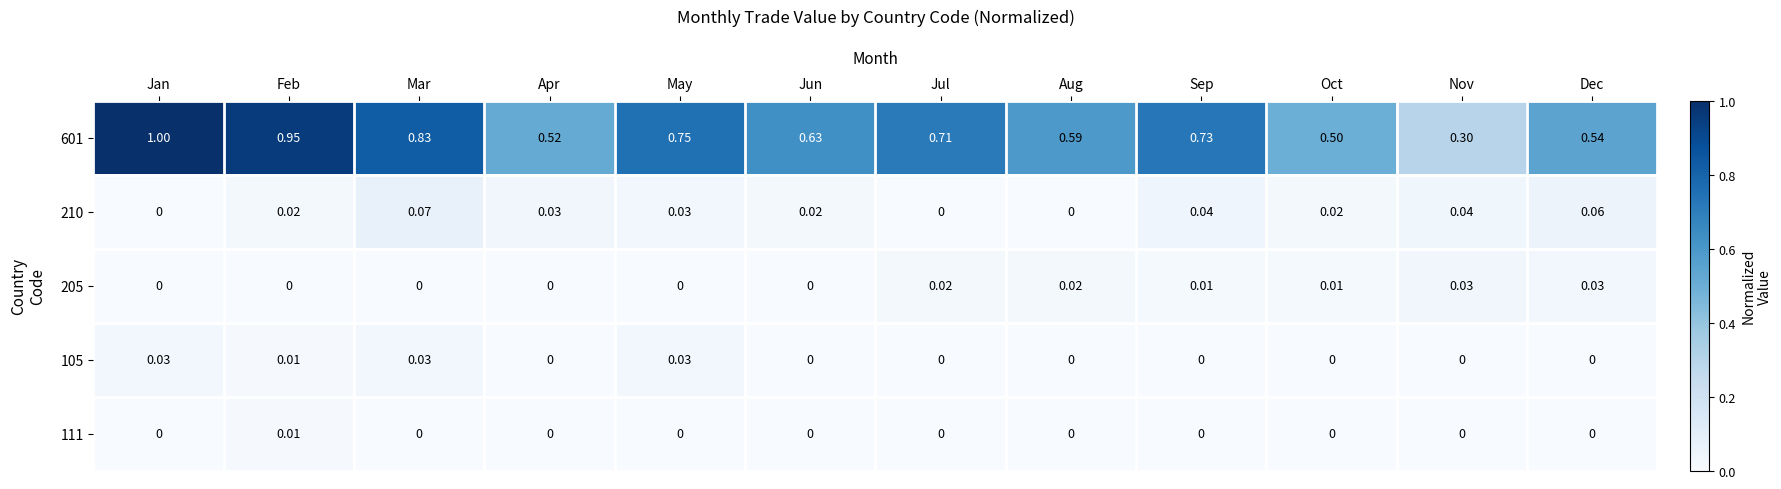

List the labels in order of 601 value, smallest first.

Nov, Oct, Apr, Dec, Aug, Jun, Jul, Sep, May, Mar, Feb, Jan